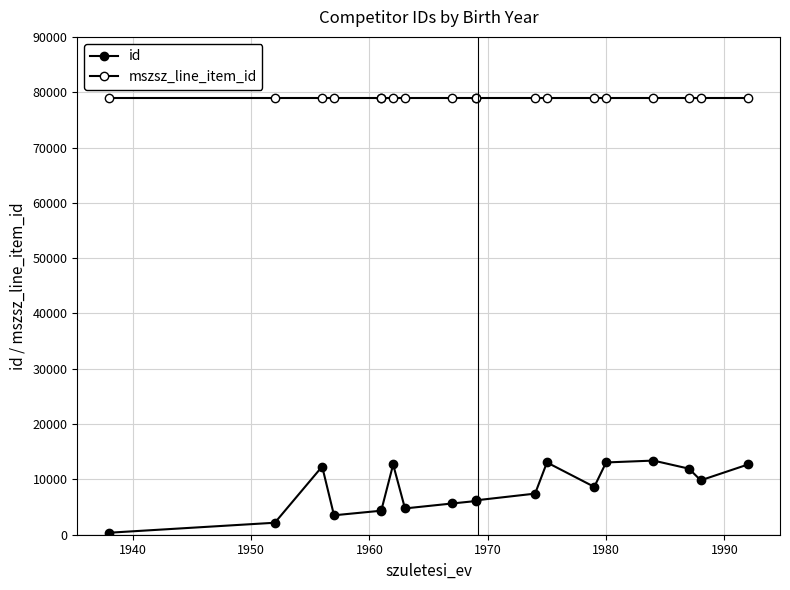

True or false: id has more than 0 interior local peaks.

True